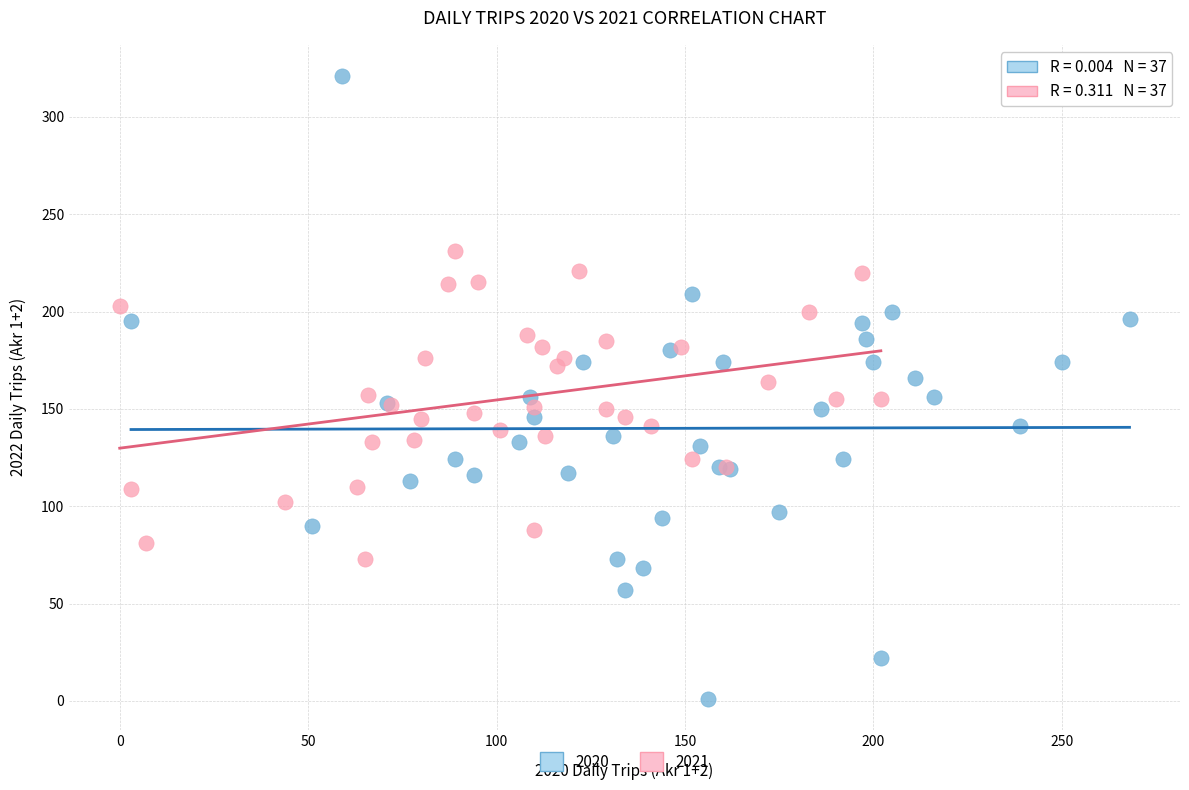

Which series has the largest Y range (max minus min)?

2020